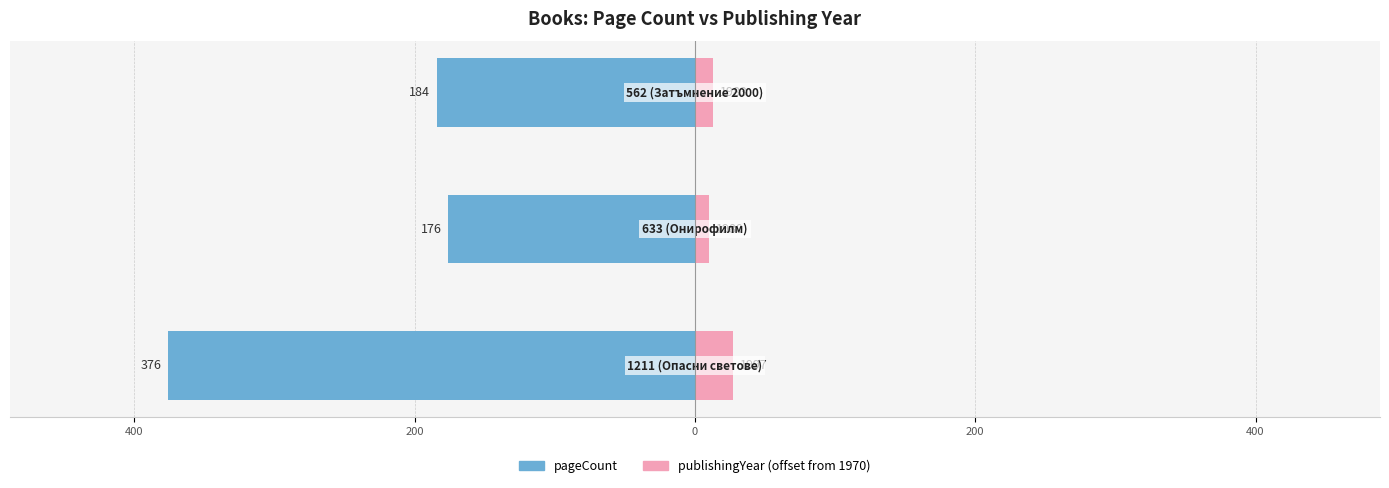

What is the approximate value of pageCount at 400, to the nearest 5?

-175